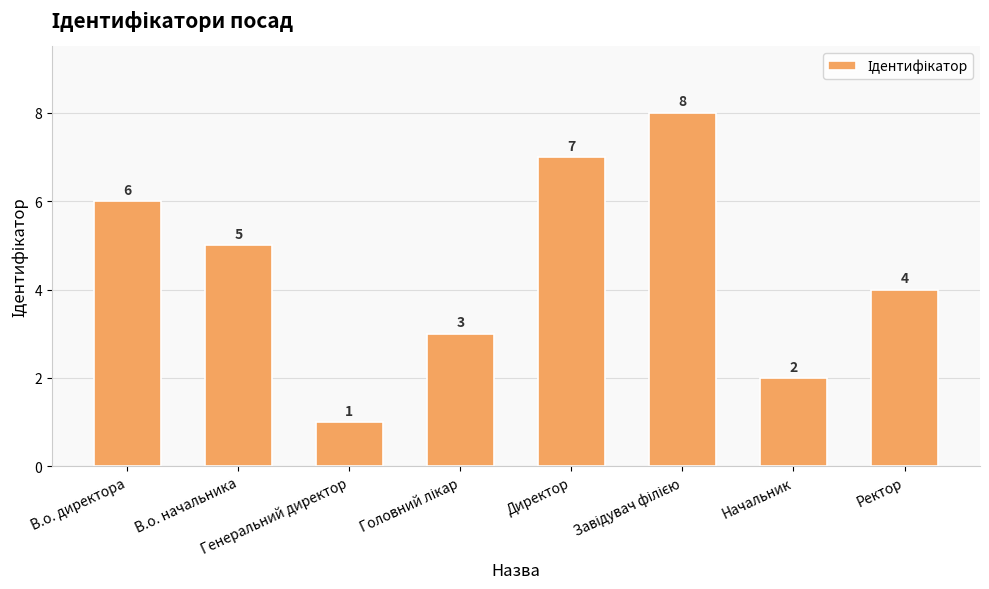

How many values are below 5?

4